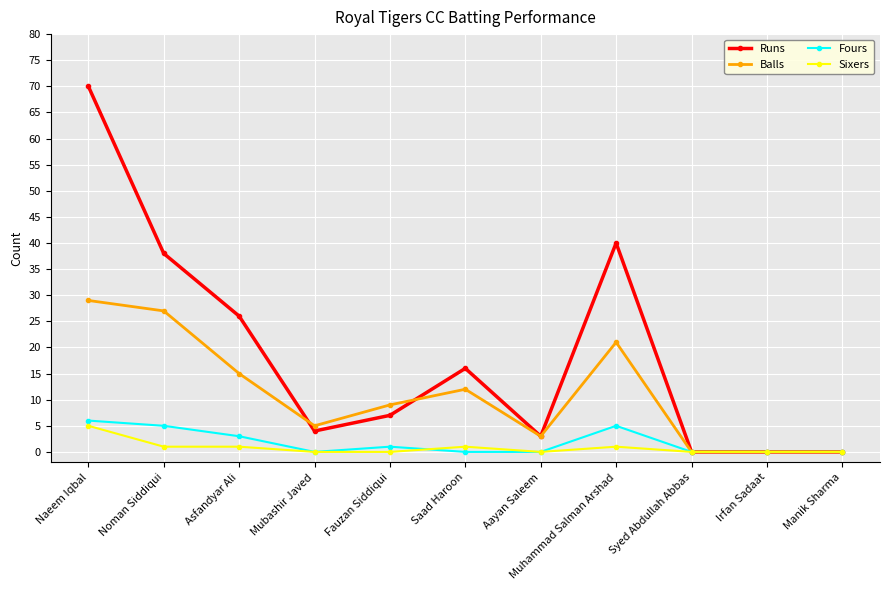

What is the label of the 4th point from the right?

Muhammad Salman Arshad